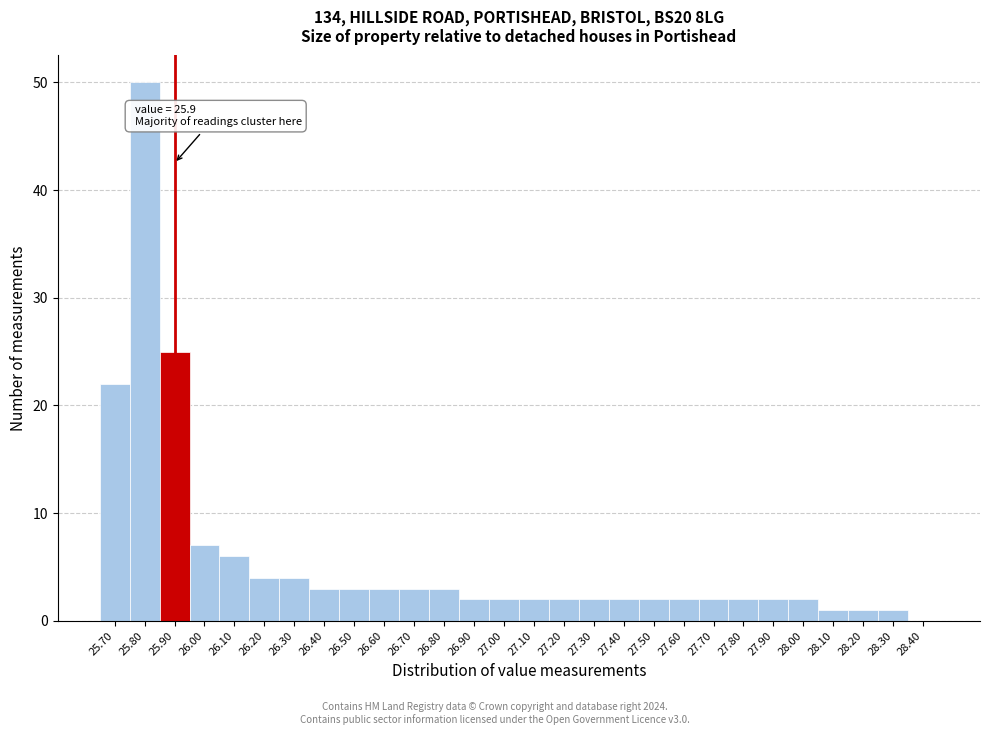

Over which range of the x-axis is the bar tallest?

25.75 to 25.85